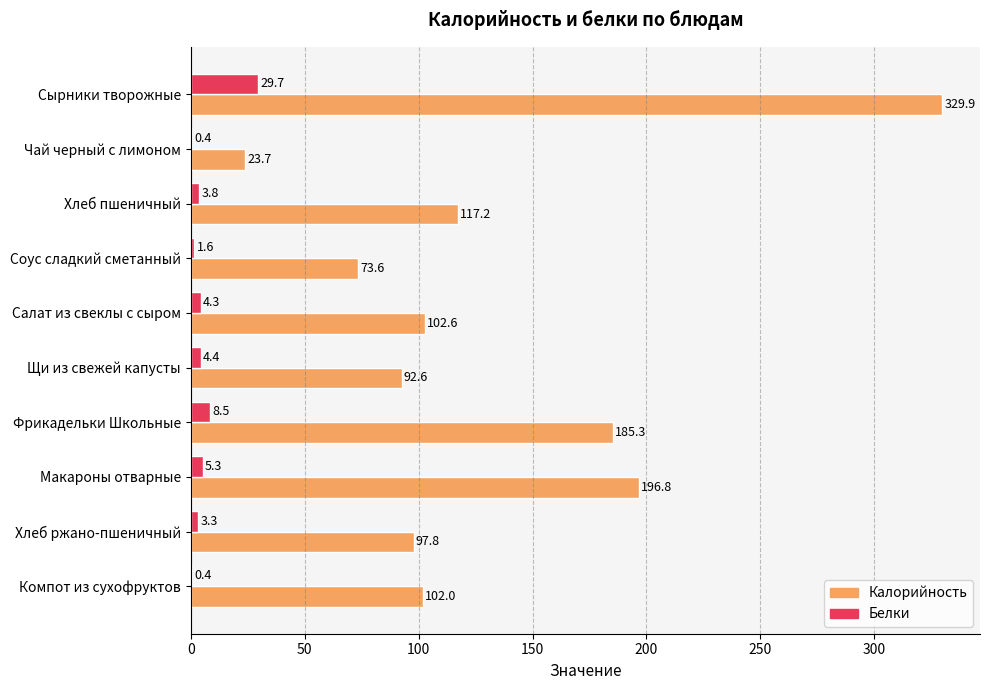

Which series has the largest range (max minus min)?

Калорийность